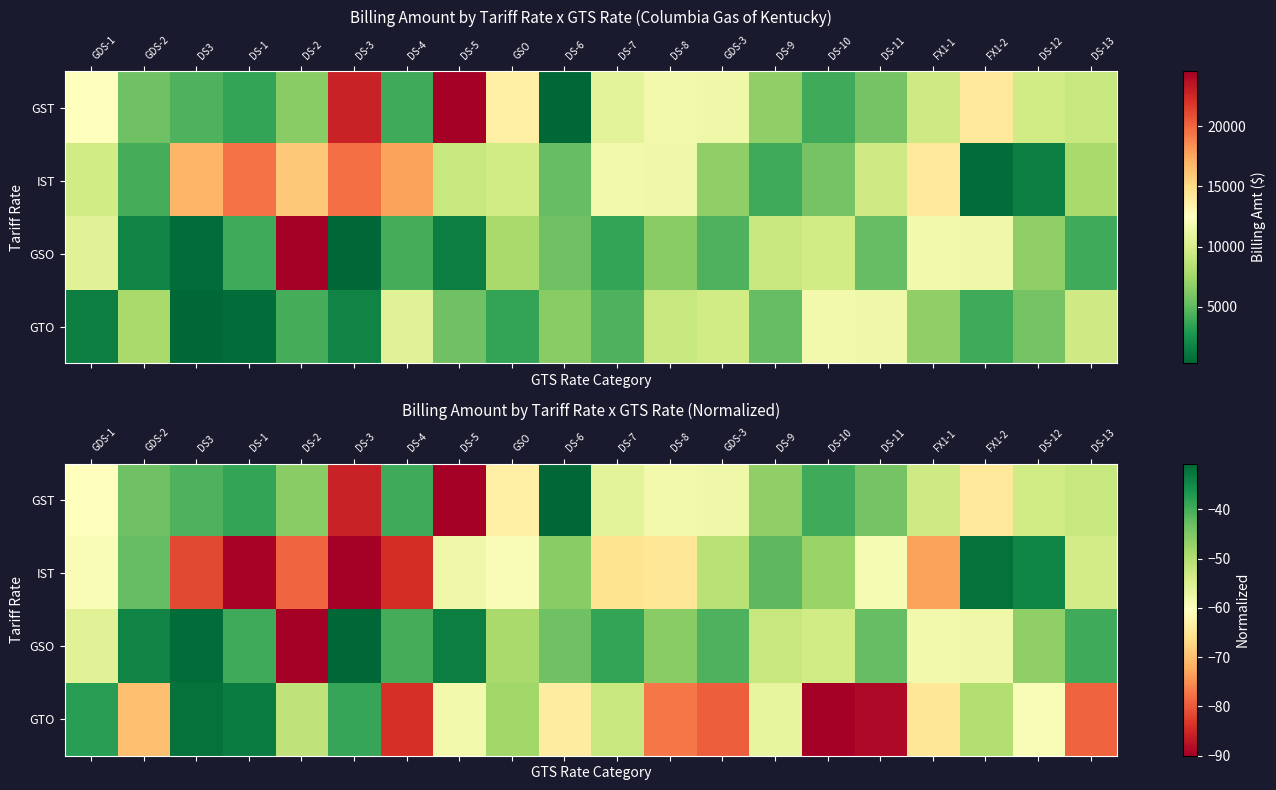

The value of IST at DS-8 is -64.9. True or false?

True